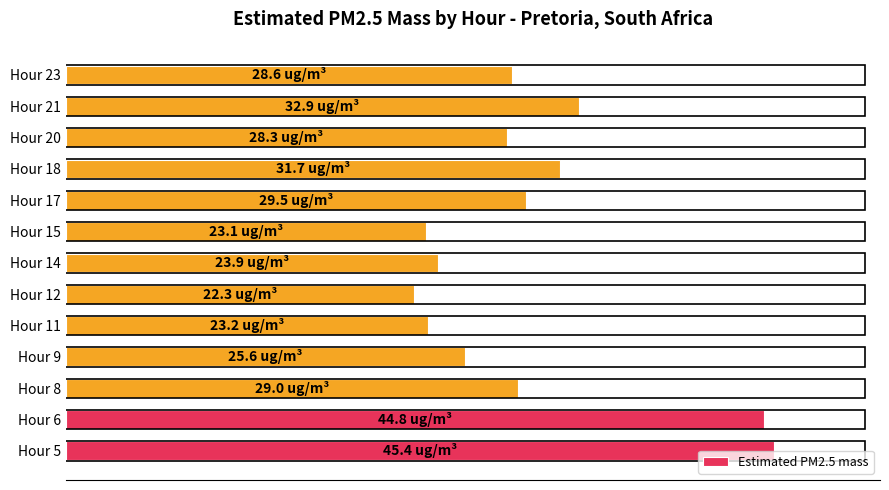

Does the chart contain any negative values?

No